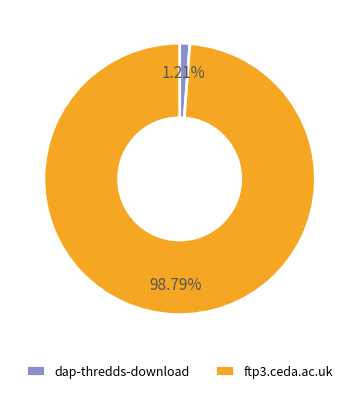

What is the total percentage of ftp3.ceda.ac.uk and dap-thredds-download?

100.0%